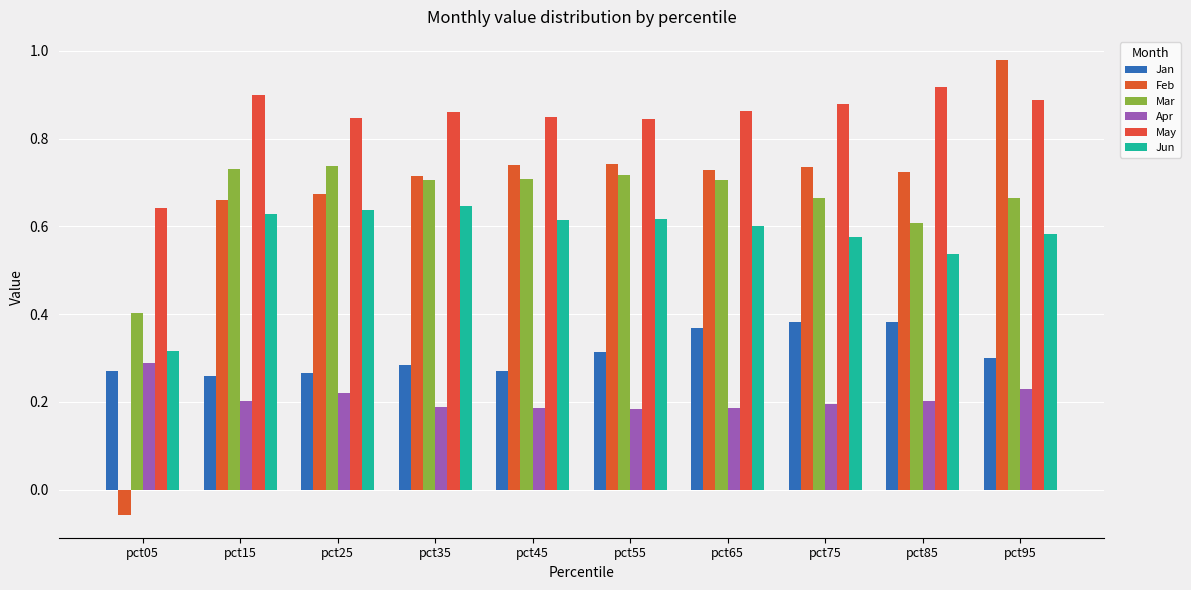

How many groups of bars are there?

10